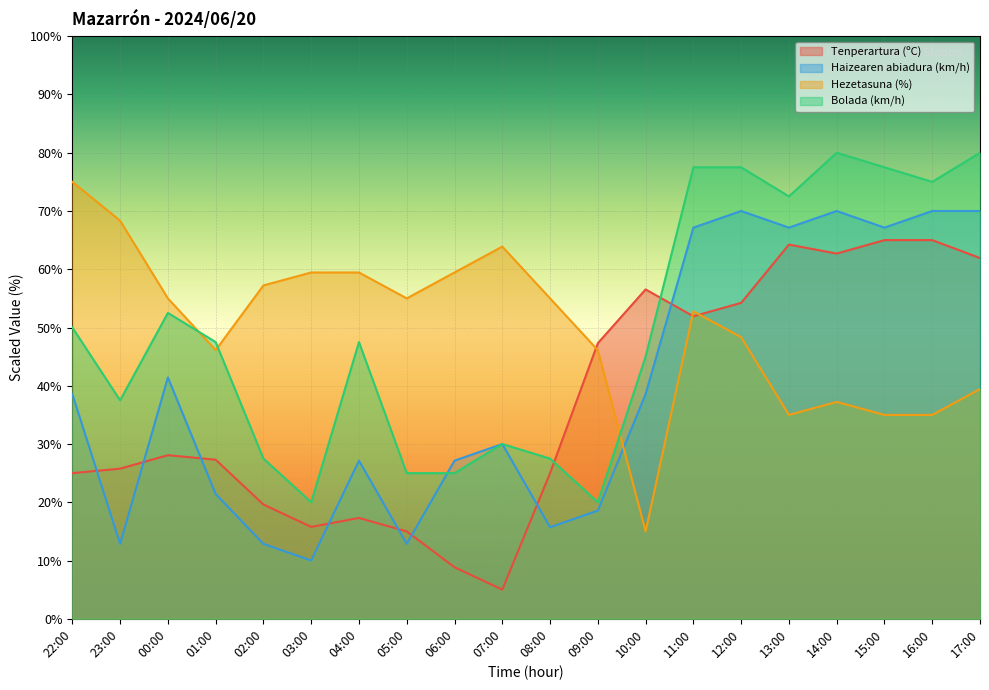

Is it true that Tenperartura (ºC) equals 15.9 at 08:00?

False